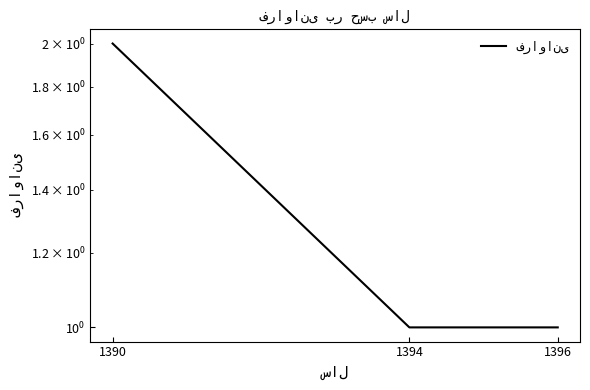

How many lines are shown in the chart?

1